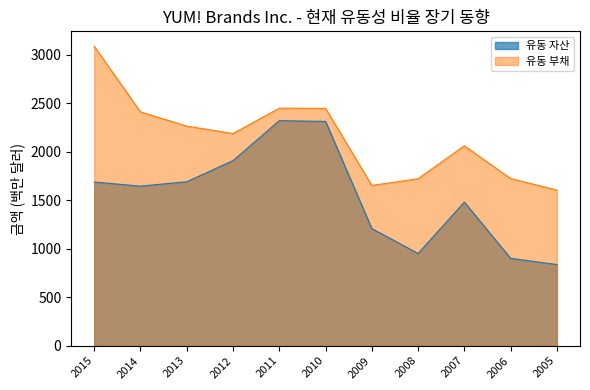

Where is the first local minimum for 유동 자산?

2014